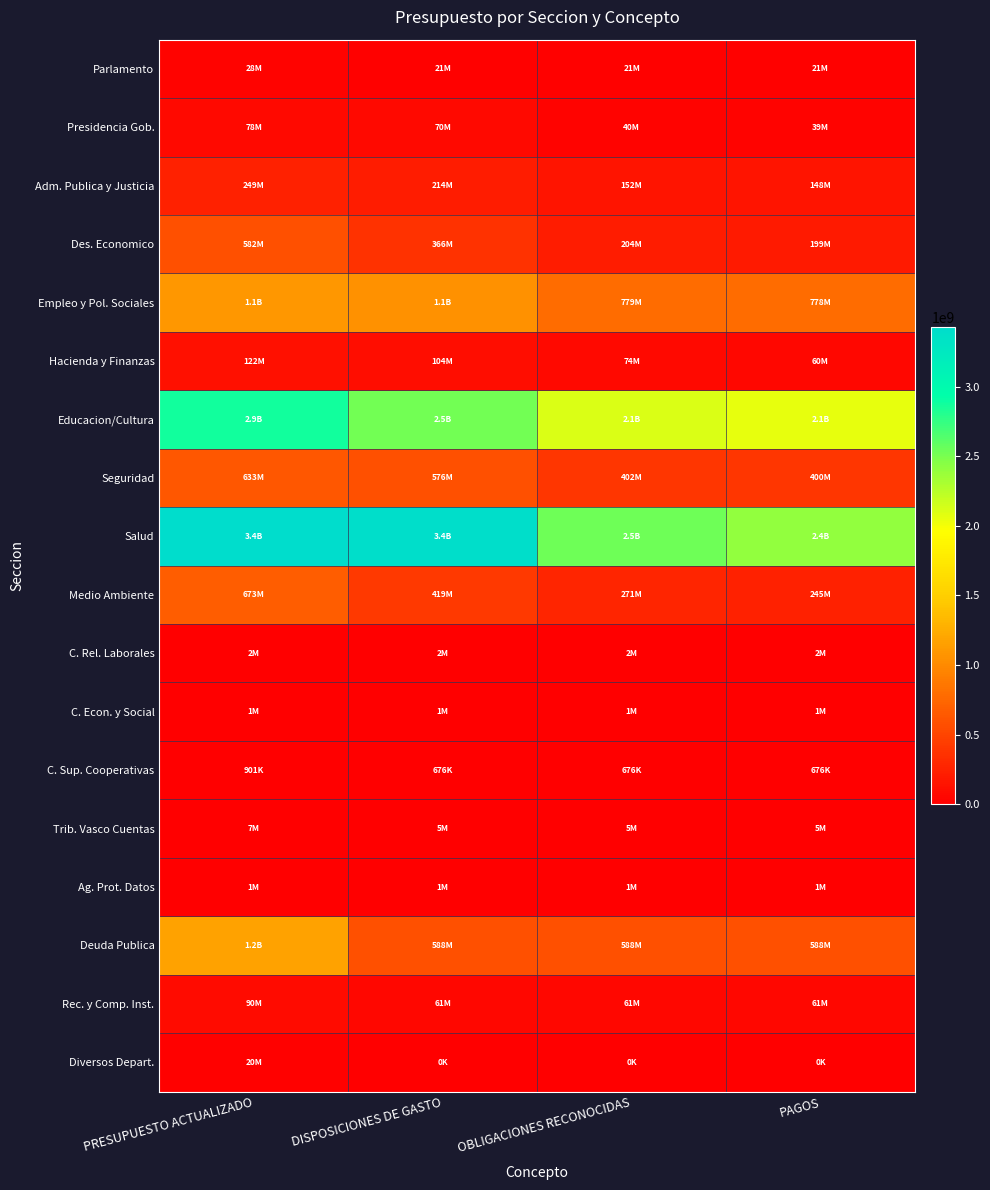

Reading right to left, extract all data points from this chart.

Parlamento: PAGOS=21330560	OBLIGACIONES RECONOCIDAS=21330560	DISPOSICIONES DE GASTO=21330560	PRESUPUESTO ACTUALIZADO=28440747
Presidencia Gob.: PAGOS=39101724	OBLIGACIONES RECONOCIDAS=39645509	DISPOSICIONES DE GASTO=70313068	PRESUPUESTO ACTUALIZADO=77792442
Adm. Publica y Justicia: PAGOS=148309522	OBLIGACIONES RECONOCIDAS=152072337	DISPOSICIONES DE GASTO=214214096	PRESUPUESTO ACTUALIZADO=248676683
Des. Economico: PAGOS=199376180	OBLIGACIONES RECONOCIDAS=204309886	DISPOSICIONES DE GASTO=365740298	PRESUPUESTO ACTUALIZADO=581868444
Empleo y Pol. Sociales: PAGOS=777845786	OBLIGACIONES RECONOCIDAS=779059424	DISPOSICIONES DE GASTO=1054967018	PRESUPUESTO ACTUALIZADO=1096717360
Hacienda y Finanzas: PAGOS=60494782	OBLIGACIONES RECONOCIDAS=73622710	DISPOSICIONES DE GASTO=103677009	PRESUPUESTO ACTUALIZADO=121844560
Educacion/Cultura: PAGOS=2051950099	OBLIGACIONES RECONOCIDAS=2116175691	DISPOSICIONES DE GASTO=2528700795	PRESUPUESTO ACTUALIZADO=2871433073
Seguridad: PAGOS=399547549	OBLIGACIONES RECONOCIDAS=401799780	DISPOSICIONES DE GASTO=576045500	PRESUPUESTO ACTUALIZADO=632513932
Salud: PAGOS=2403250745	OBLIGACIONES RECONOCIDAS=2535309894	DISPOSICIONES DE GASTO=3392892542	PRESUPUESTO ACTUALIZADO=3429013128
Medio Ambiente: PAGOS=245022938	OBLIGACIONES RECONOCIDAS=270828517	DISPOSICIONES DE GASTO=419442945	PRESUPUESTO ACTUALIZADO=672816384
C. Rel. Laborales: PAGOS=1792658	OBLIGACIONES RECONOCIDAS=1792658	DISPOSICIONES DE GASTO=1792658	PRESUPUESTO ACTUALIZADO=2390211
C. Econ. y Social: PAGOS=1010135	OBLIGACIONES RECONOCIDAS=1010135	DISPOSICIONES DE GASTO=1010135	PRESUPUESTO ACTUALIZADO=1346846
C. Sup. Cooperativas: PAGOS=676082	OBLIGACIONES RECONOCIDAS=676082	DISPOSICIONES DE GASTO=676081	PRESUPUESTO ACTUALIZADO=901443
Trib. Vasco Cuentas: PAGOS=5494797	OBLIGACIONES RECONOCIDAS=5494797	DISPOSICIONES DE GASTO=5494797	PRESUPUESTO ACTUALIZADO=7326396
Ag. Prot. Datos: PAGOS=1011722	OBLIGACIONES RECONOCIDAS=1011722	DISPOSICIONES DE GASTO=1011721	PRESUPUESTO ACTUALIZADO=1348963
Deuda Publica: PAGOS=587920573	OBLIGACIONES RECONOCIDAS=587920573	DISPOSICIONES DE GASTO=587932195	PRESUPUESTO ACTUALIZADO=1170217585
Rec. y Comp. Inst.: PAGOS=61092510	OBLIGACIONES RECONOCIDAS=61092510	DISPOSICIONES DE GASTO=61092510	PRESUPUESTO ACTUALIZADO=89778688
Diversos Depart.: PAGOS=0	OBLIGACIONES RECONOCIDAS=0	DISPOSICIONES DE GASTO=0	PRESUPUESTO ACTUALIZADO=19813758